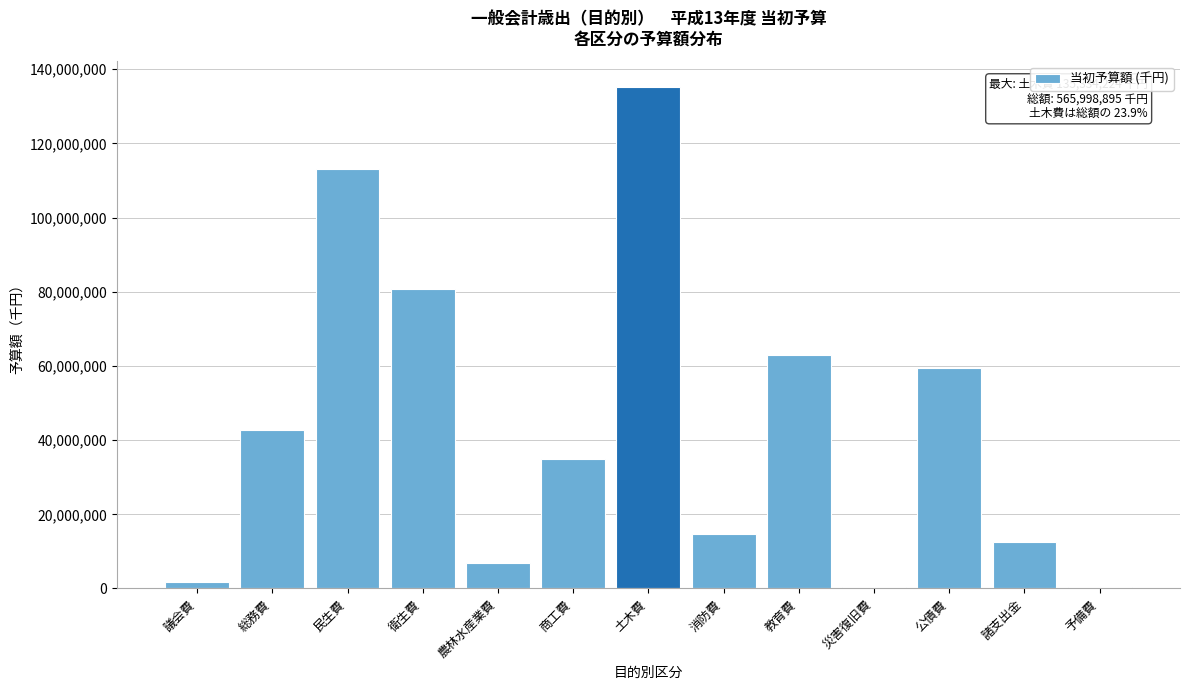

What is the sum of the values at 衛生費 and 消防費?

95572689